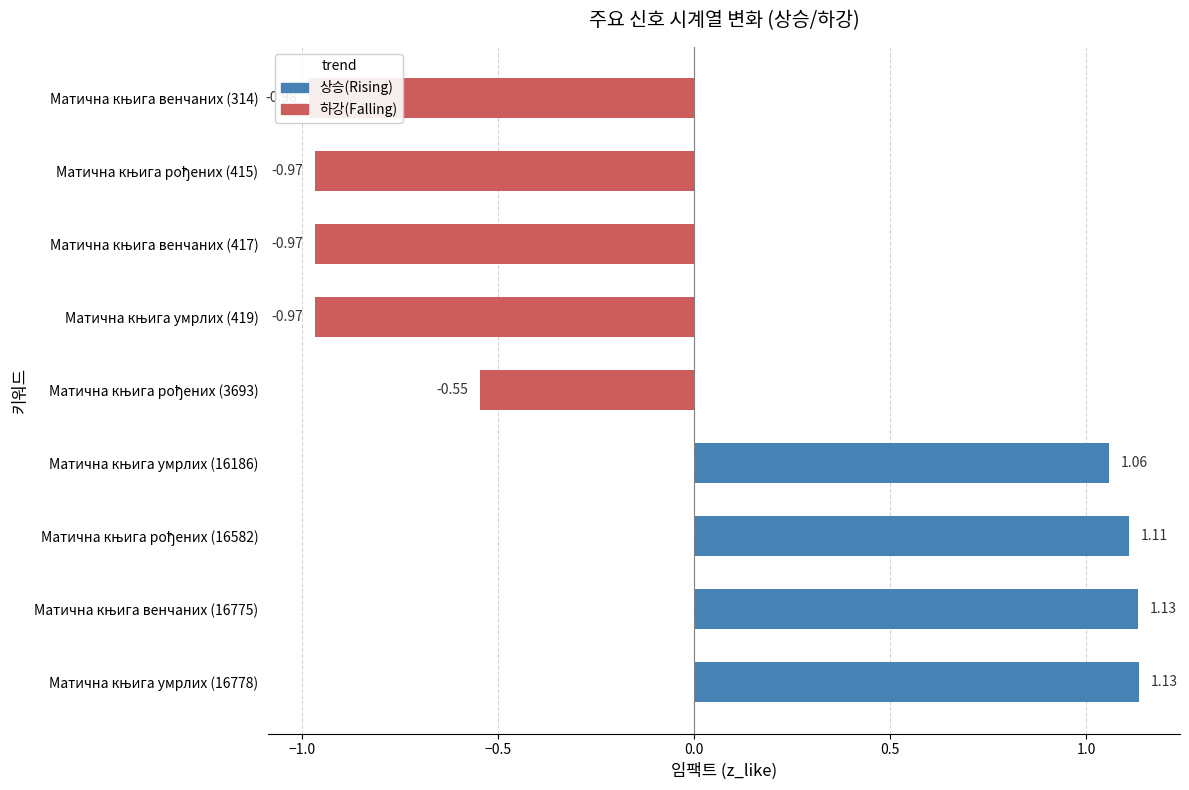

List the labels in order of value, largest first.

Матична књига умрлих (16778), Матична књига венчаних (16775), Матична књига рођених (16582), Матична књига умрлих (16186), Матична књига рођених (3693), Матична књига умрлих (419), Матична књига венчаних (417), Матична књига рођених (415), Матична књига венчаних (314)